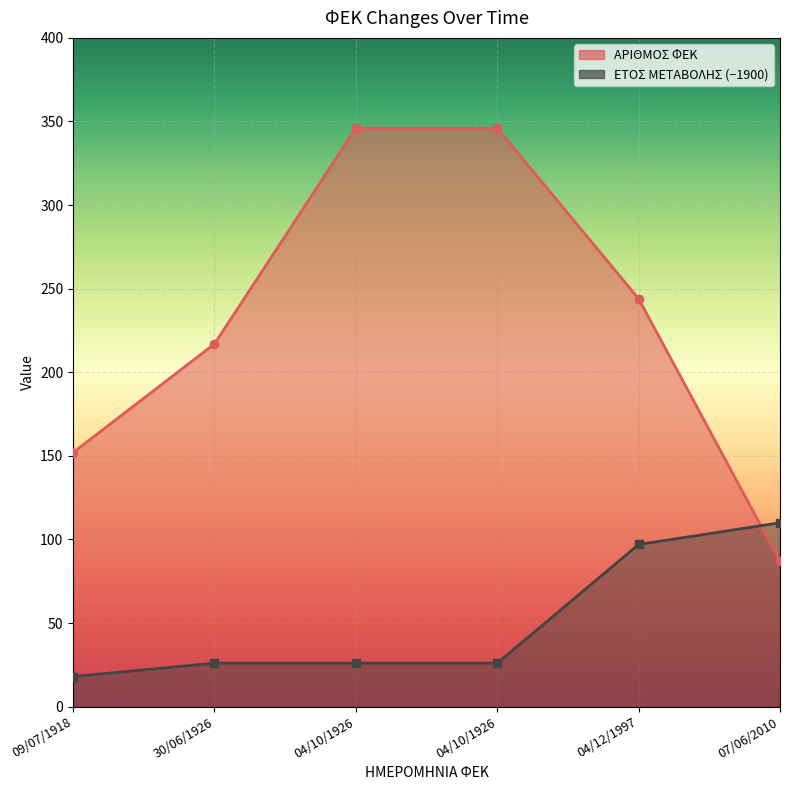

How many data points in ΑΡΙΘΜΟΣ ΦΕΚ are above 244?

2